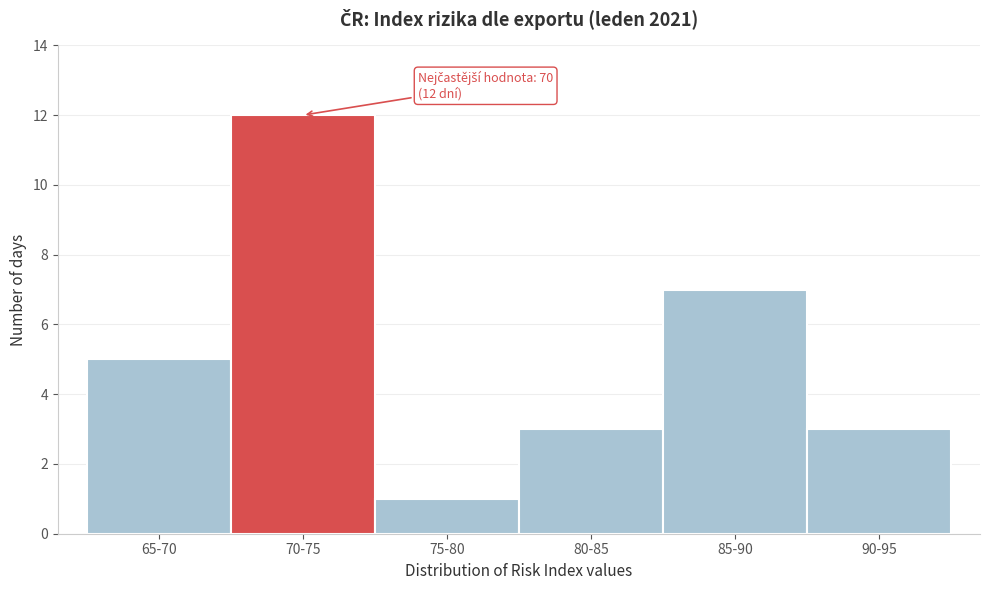

Reading left to right, list all the values displayed in this chart.

65-70=5	70-75=12	75-80=1	80-85=3	85-90=7	90-95=3